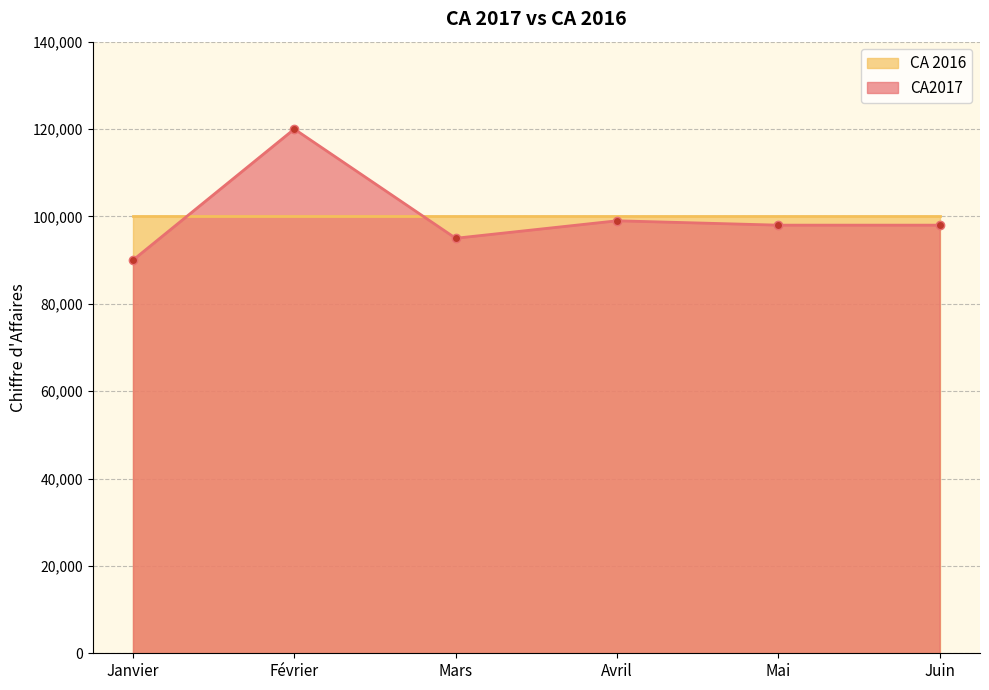

List the labels in order of value, smallest first.

Janvier, Mars, Mai, Juin, Avril, Février